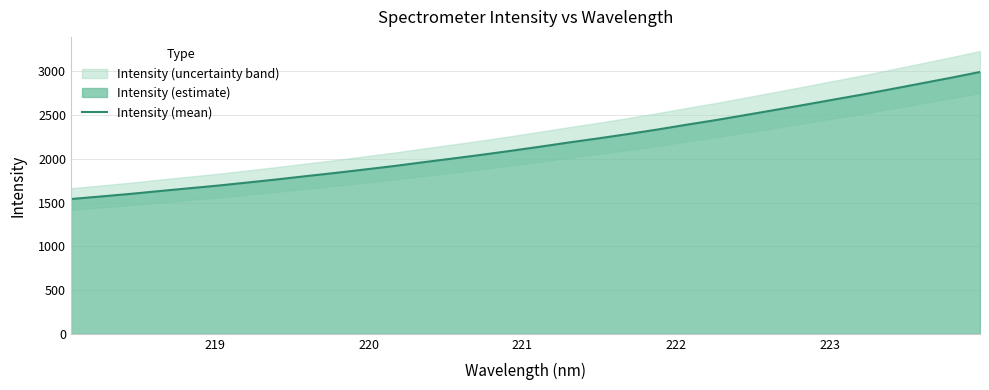

What is the highest value of the Intensity (mean) series?

2994.3